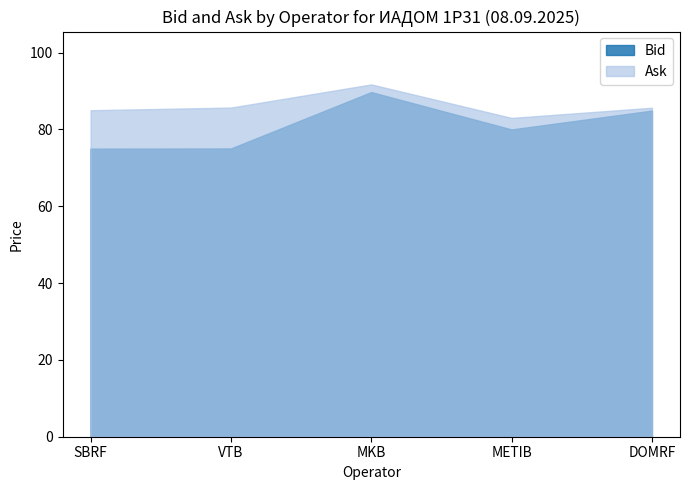

List the series in order of their overall mean, lowest first.

Bid, Ask